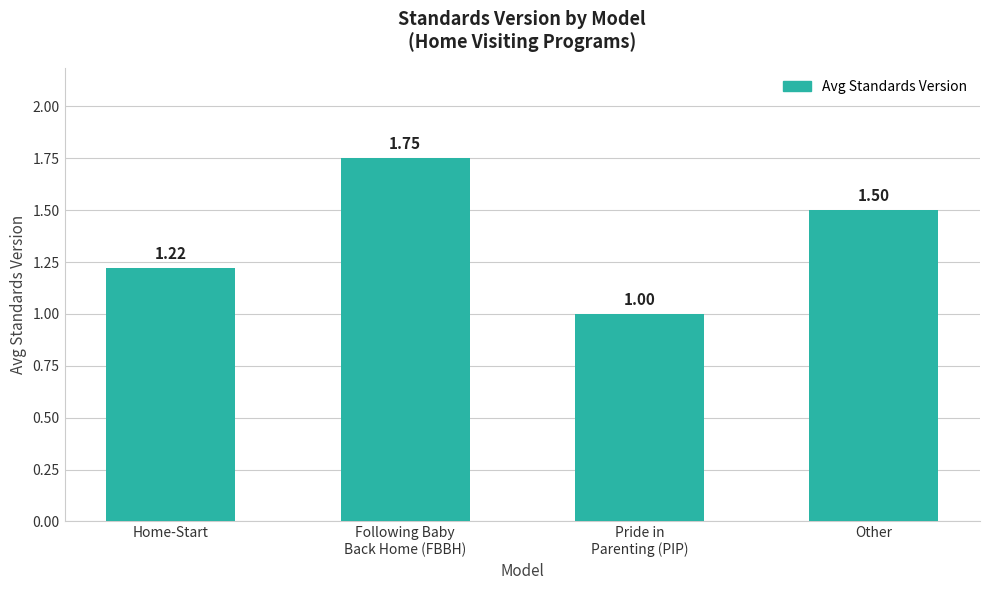

Is it true that the value at Other is 2.1?

False